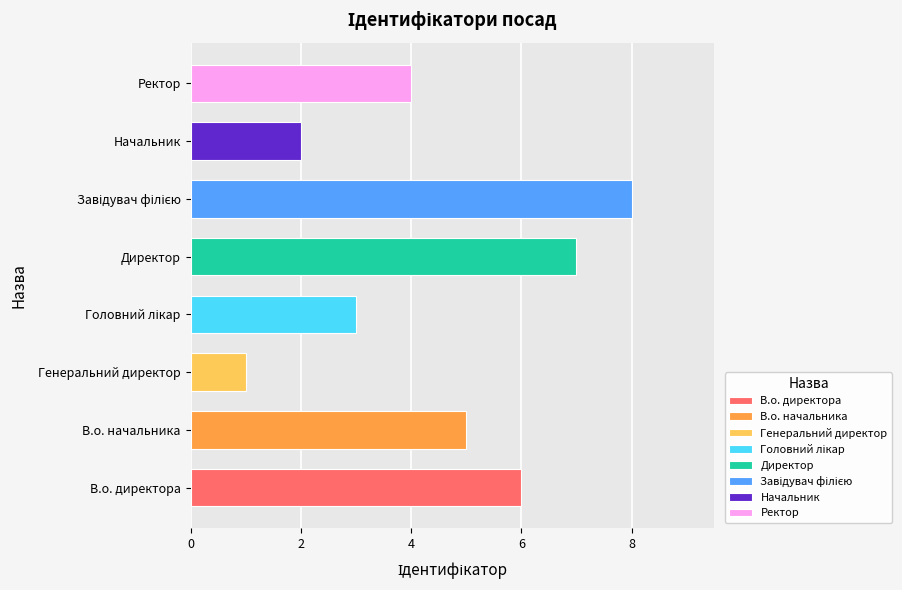

Which category has the lowest value across all series?

Генеральний директор